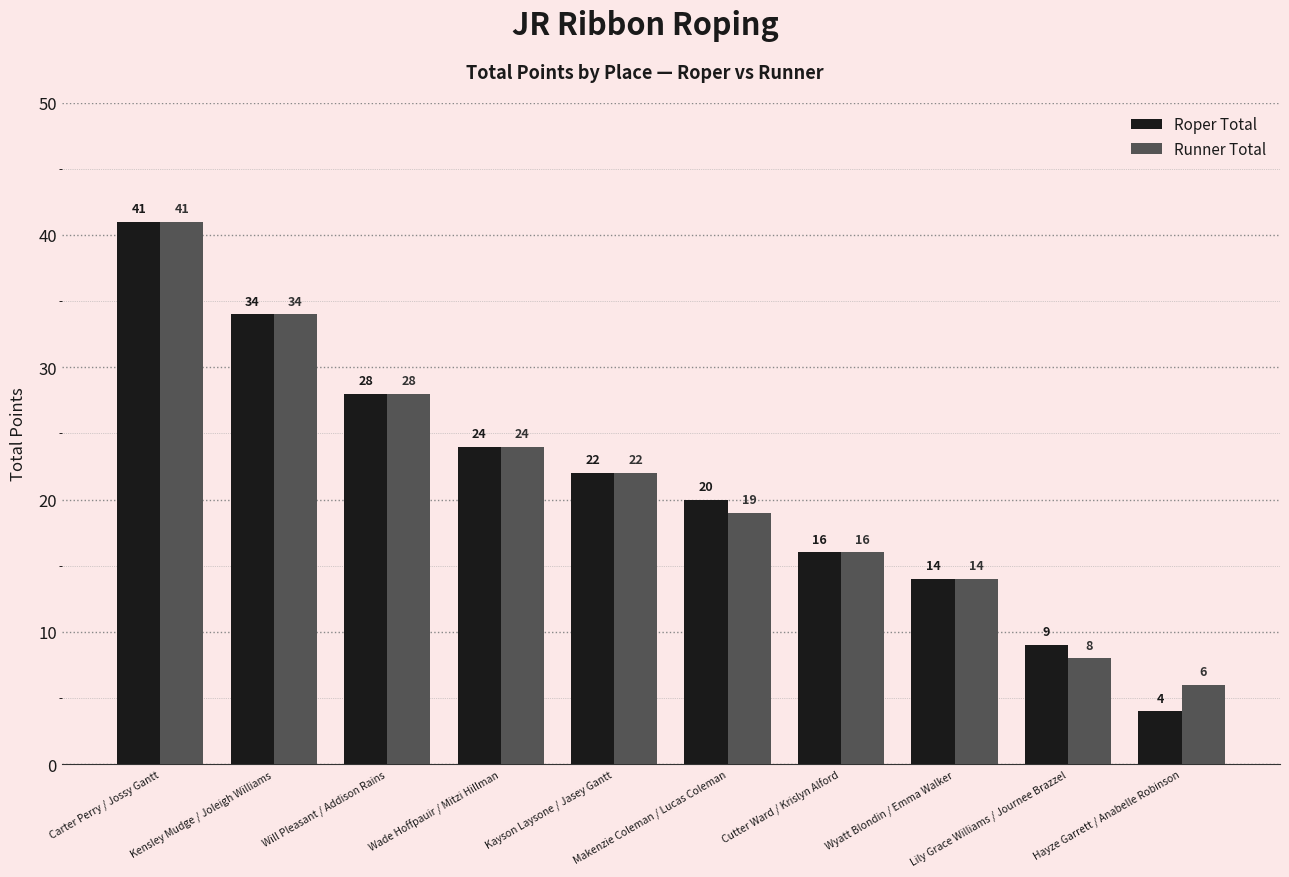

At which category does the chart reach its minimum across all series?

Hayze Garrett / Anabelle Robinson